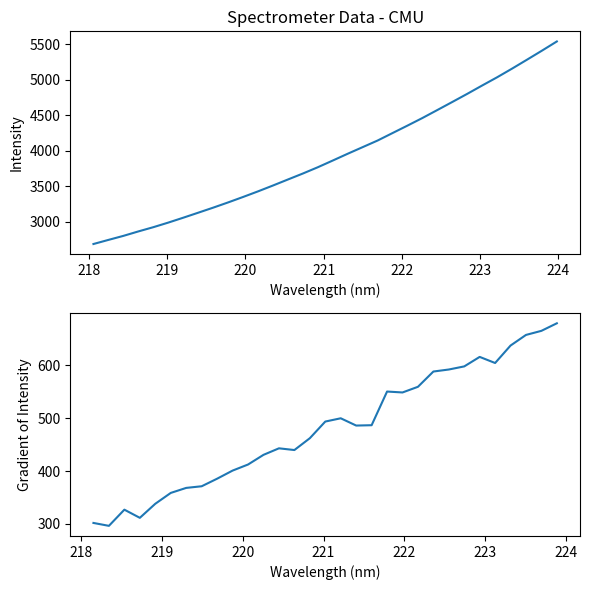

Approximately how many times larger is the value at 219.0156 compared to 223.0264?

0.6